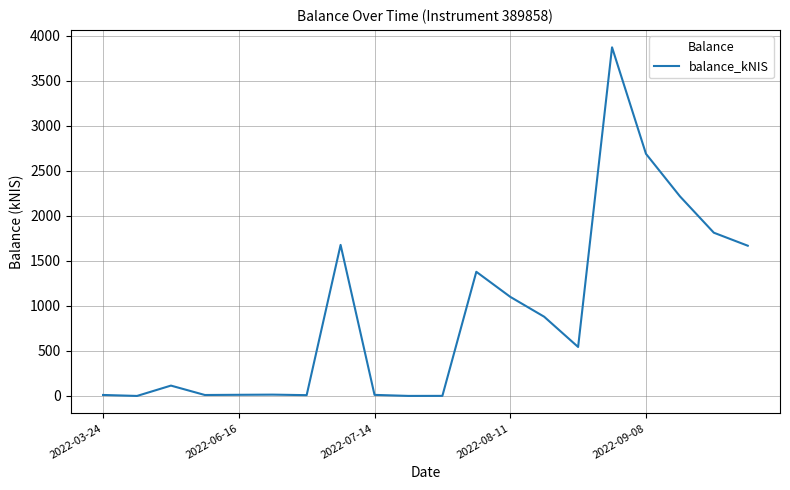

What is the greatest value displayed?

3871.3